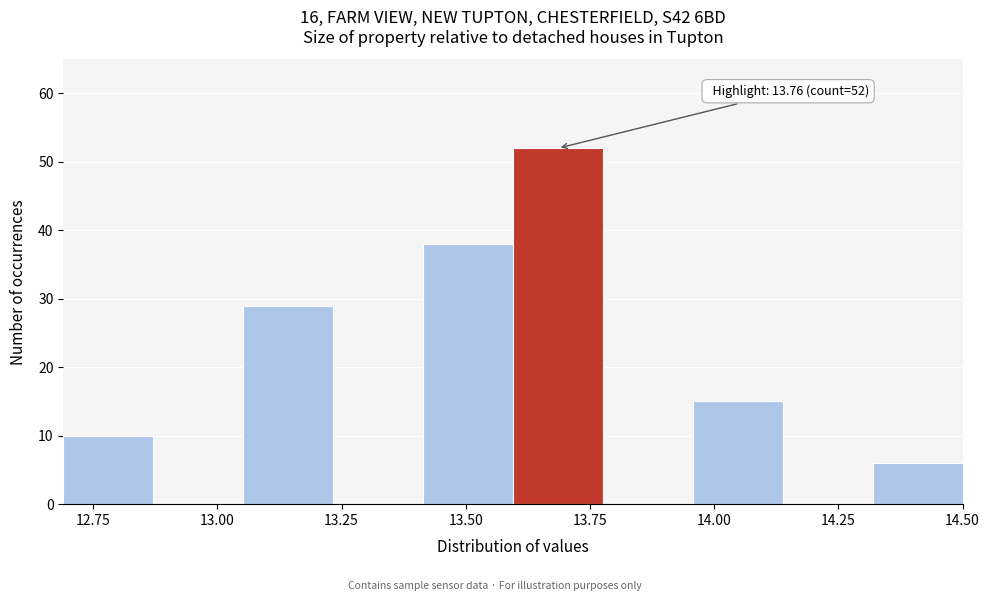

Read against the x-axis, roughly where is the centre of the tallest bar?

13.70